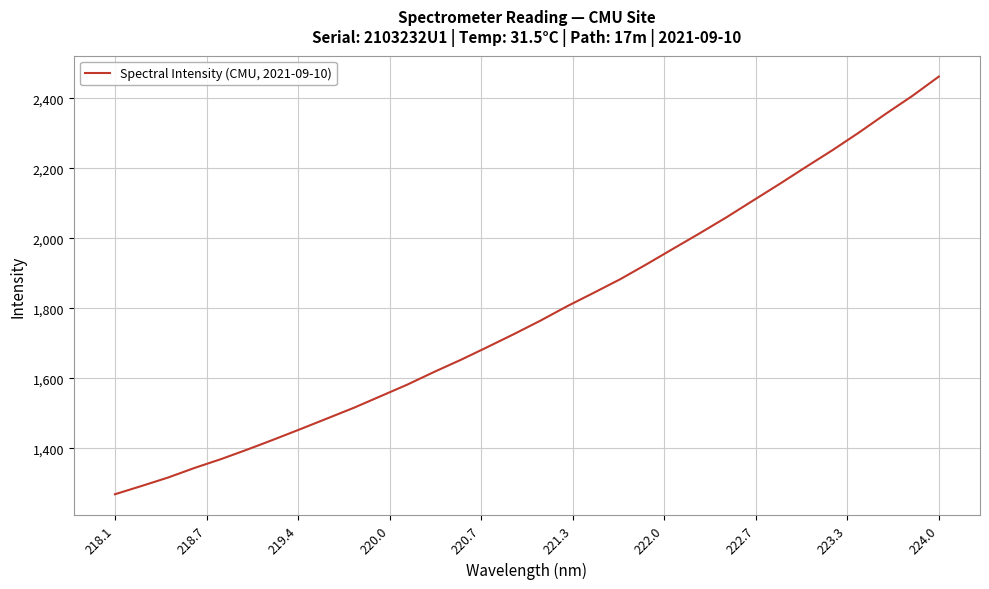

What is the difference between the maximum and minimum values?

1193.0